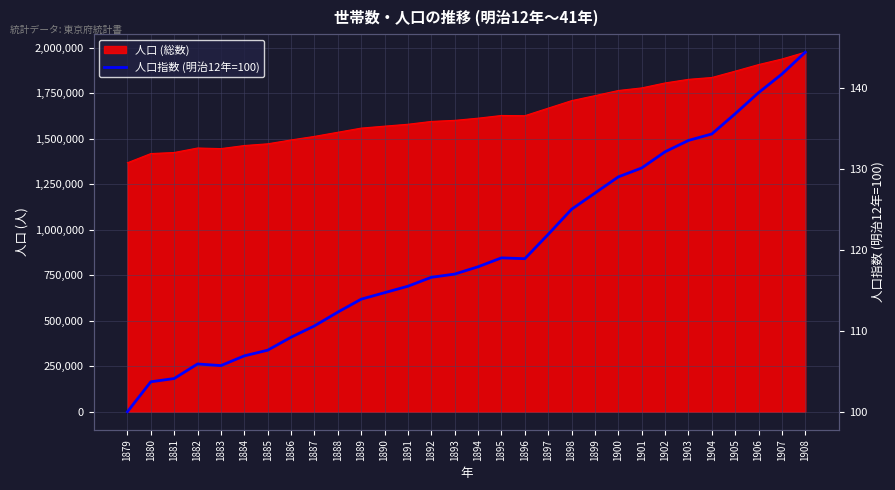

What is the value of the 3rd point from the left?

104.1